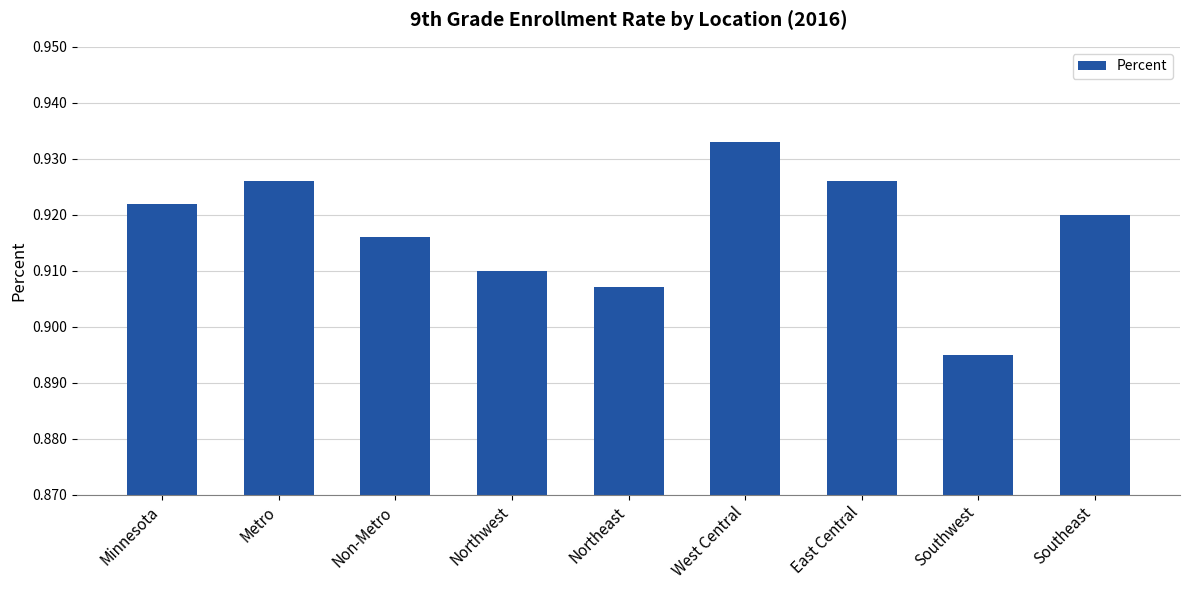

What is the label of the 7th bar from the right?

Non-Metro